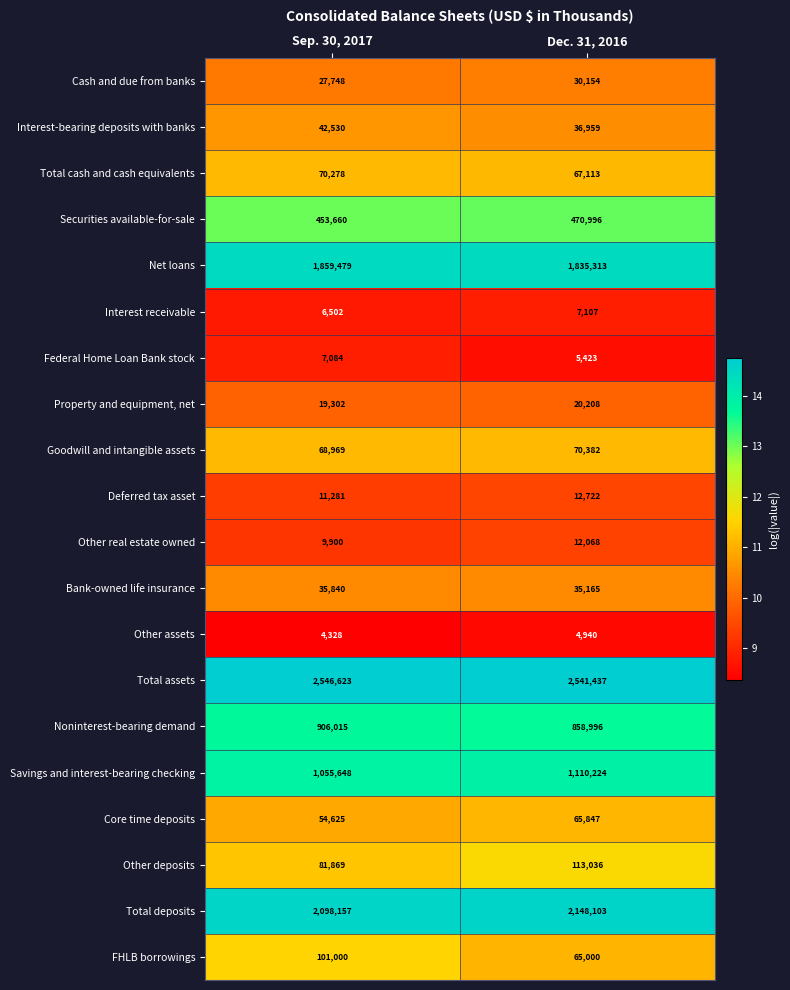

List the labels in order of Interest-bearing deposits with banks value, smallest first.

Dec. 31, 2016, Sep. 30, 2017